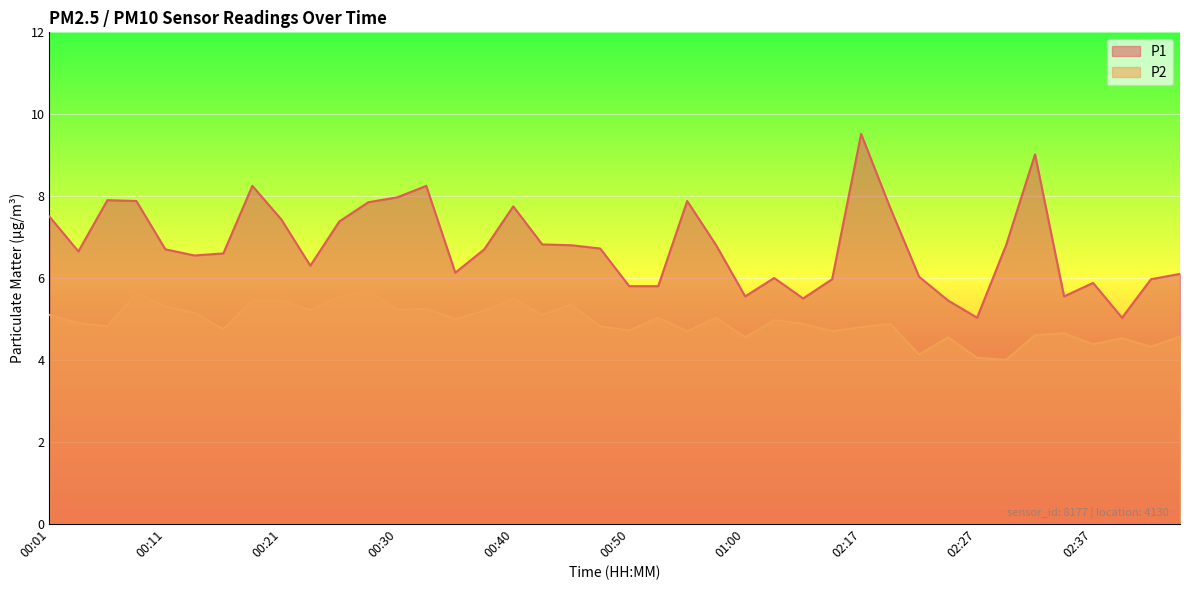

What are all the series names shown in the legend?

P1, P2